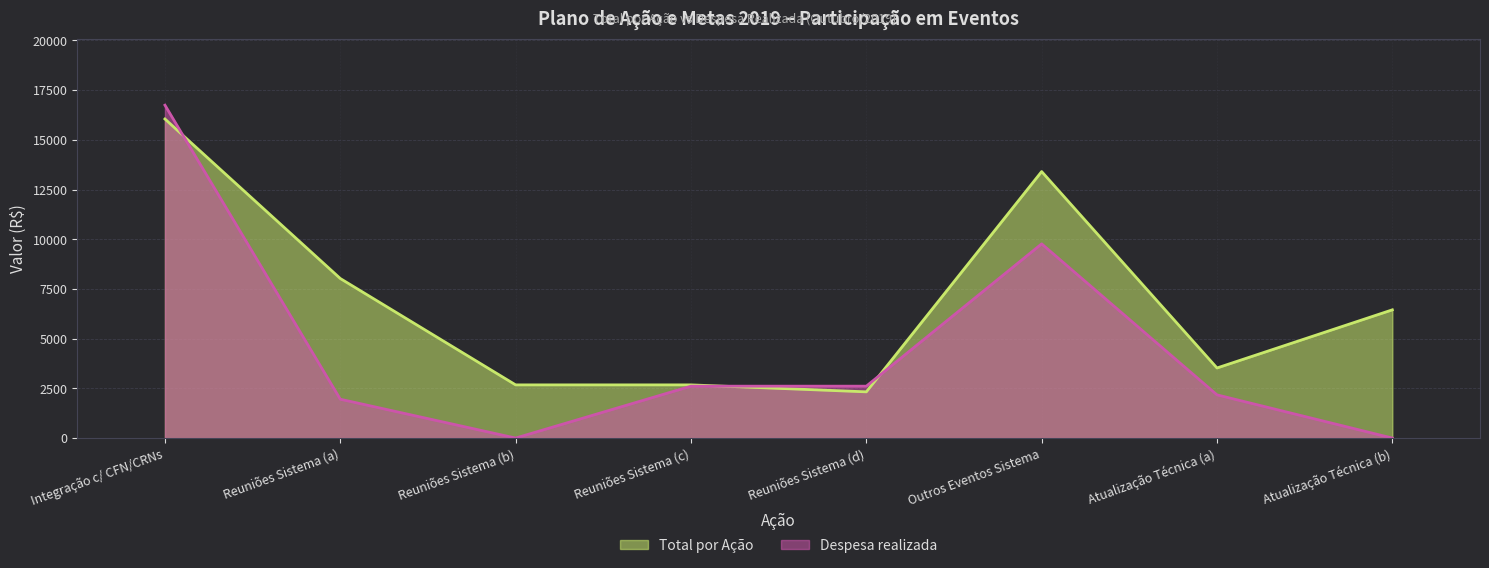

What are all the series names shown in the legend?

Total por Ação, Despesa realizada